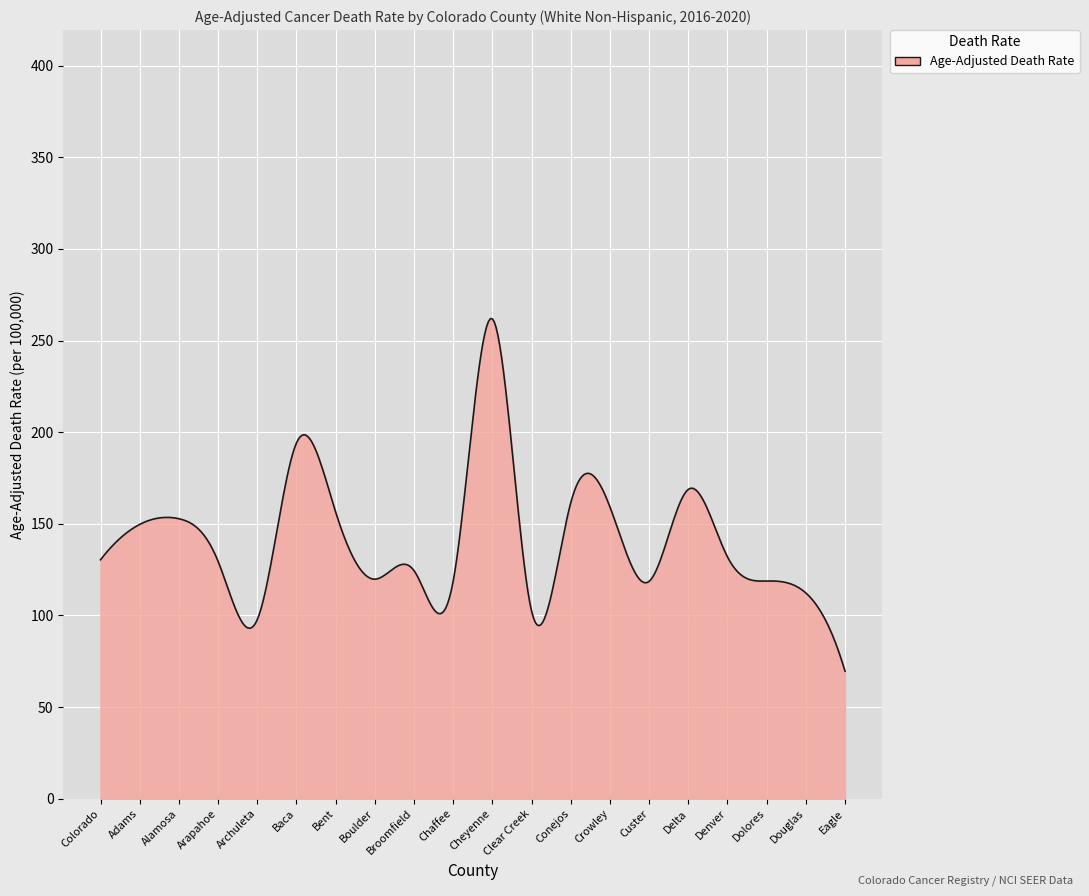

What is the difference between the maximum and minimum values?

192.4